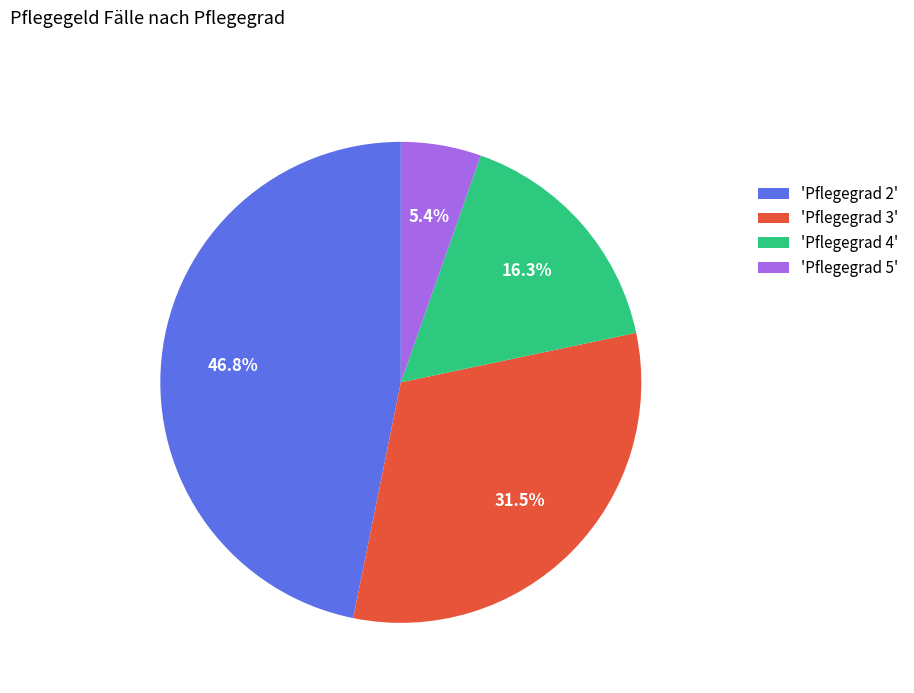

Which has a higher value, 'Pflegegrad 4' or 'Pflegegrad 5'?

'Pflegegrad 4'